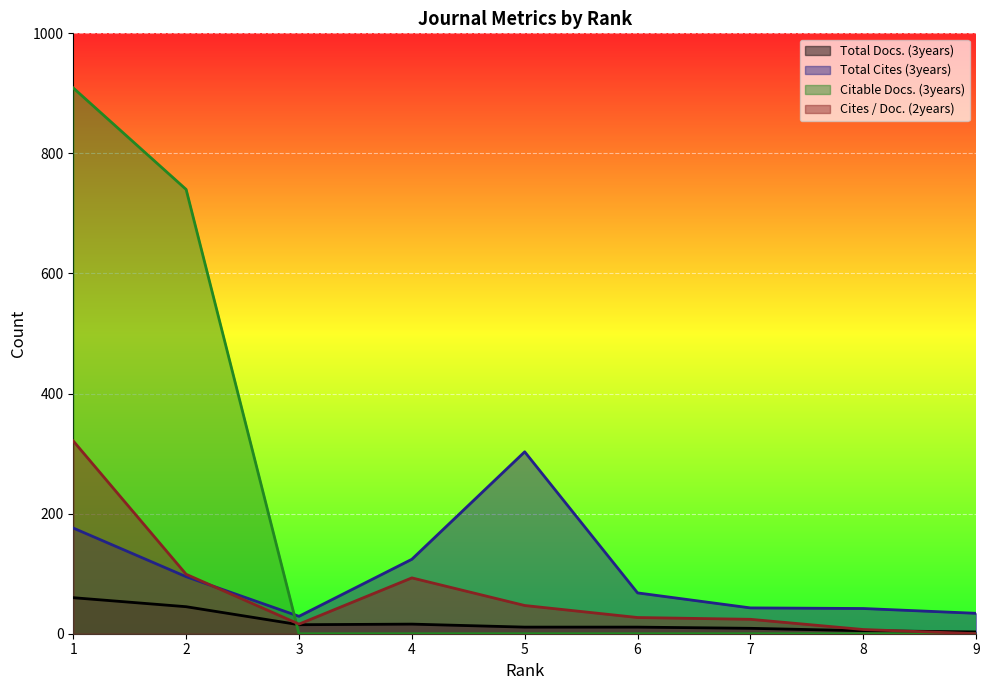

Reading left to right, what are all the values shown in this chart?

Total Docs. (3years): 60	45	15	16	11	11	9	5	3
Total Cites (3years): 176	95	29	124	303	68	43	42	34
Citable Docs. (3years): 909	740	0	0	0	0	0	0	0
Cites / Doc. (2years): 321	99	16	93	47	27	24	7	0